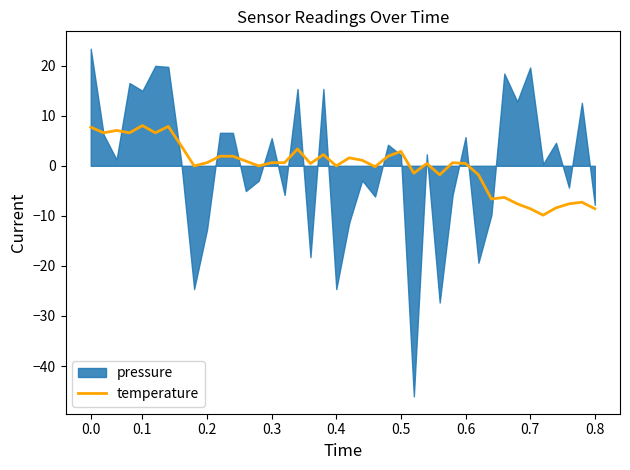

Is it true that the value at 38 is -10.1?

False